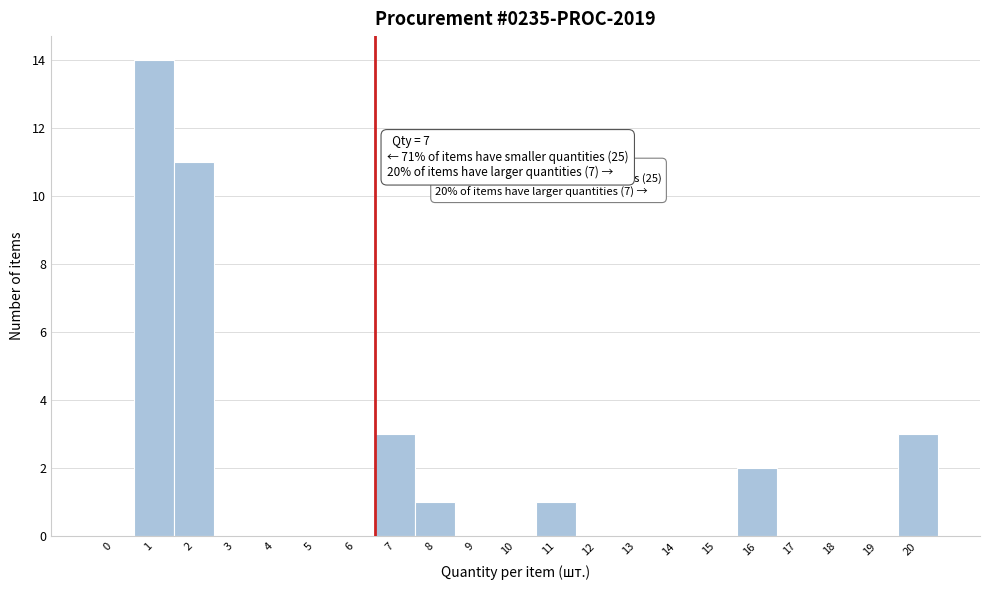

Reading left to right, extract all data points from this chart.

0=0	1=14	2=11	3=0	4=0	5=0	6=0	7=3	8=1	9=0	10=0	11=1	12=0	13=0	14=0	15=0	16=2	17=0	18=0	19=0	20=3